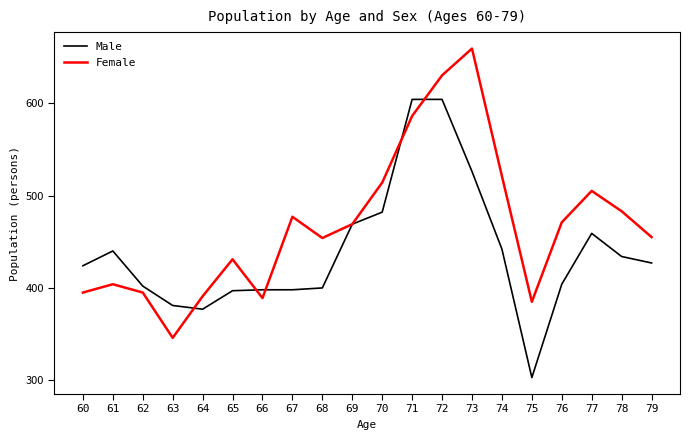

What is the greatest value displayed?

659